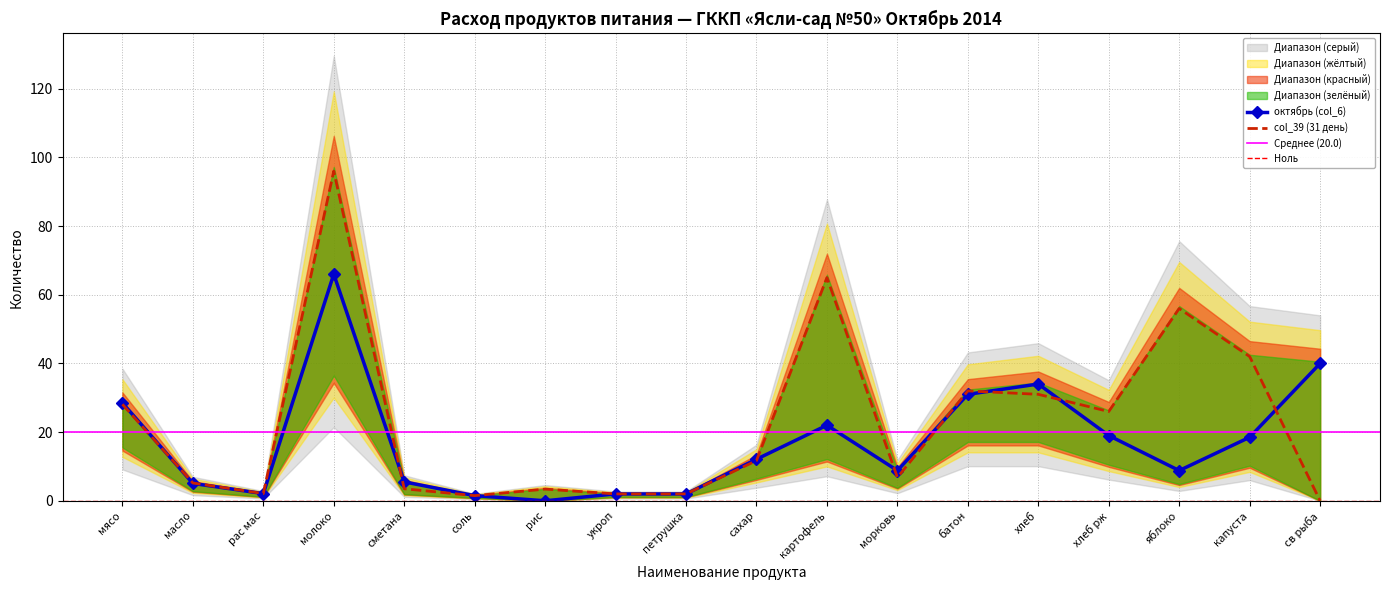

Which series has the largest range (max minus min)?

col_39 (31 день)